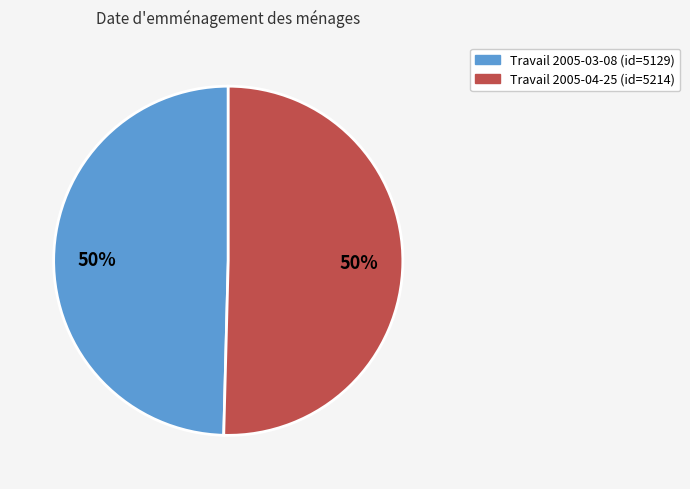

To the nearest percent, what is the average slice percentage?

50%